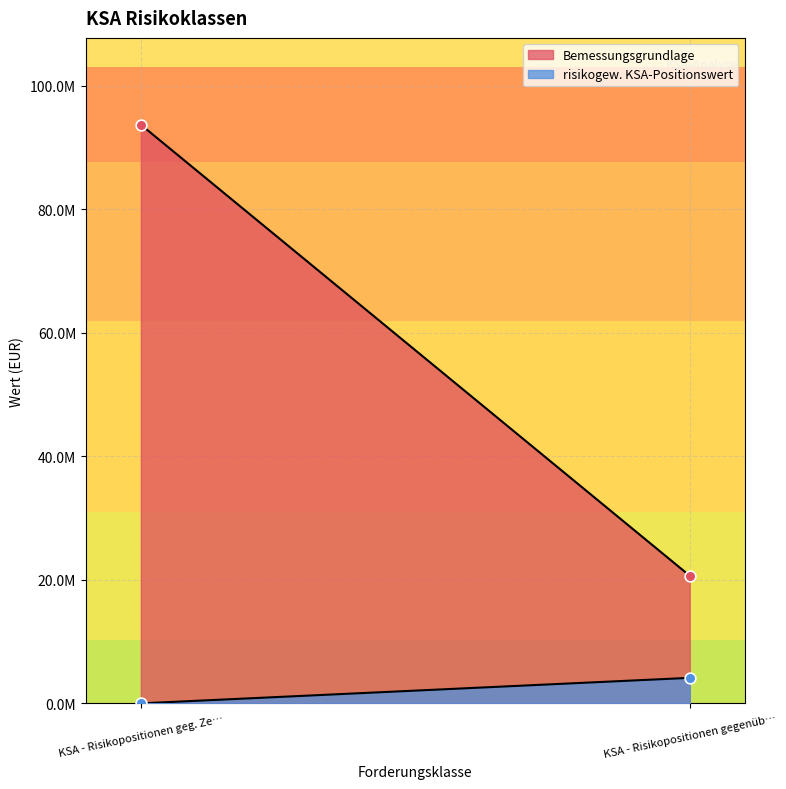

What are all the series names shown in the legend?

Bemessungsgrundlage, risikogew. KSA-Positionswert